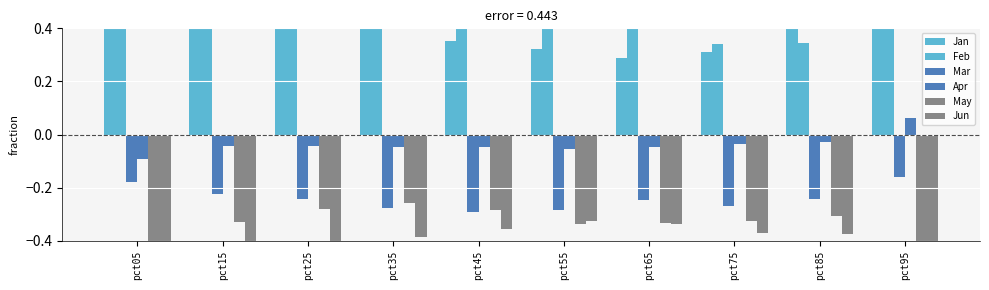

Which label corresponds to the smallest value in the chart?

pct05